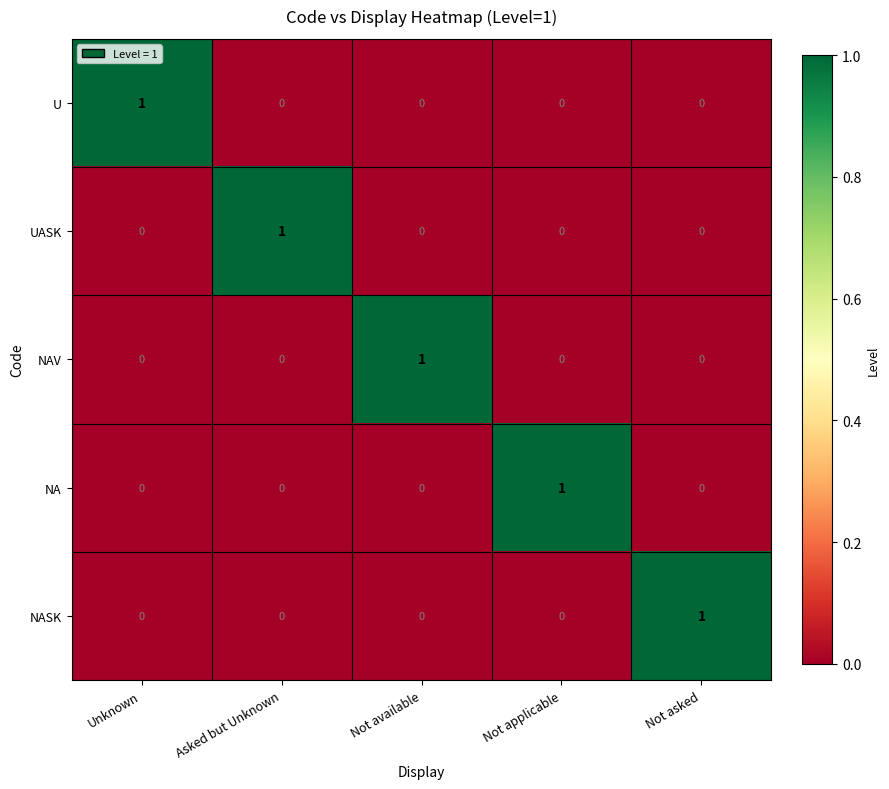

At how many categories does at least one series exceed 0?

5